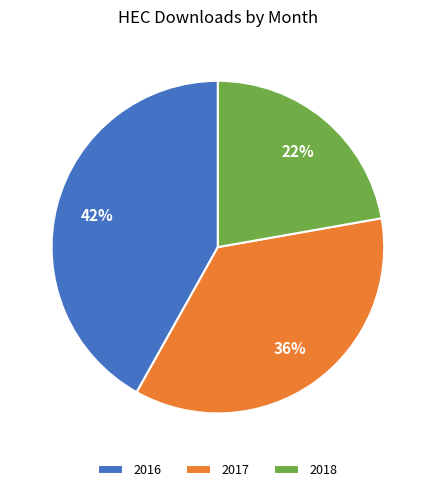

How many segments does this pie chart have?

3